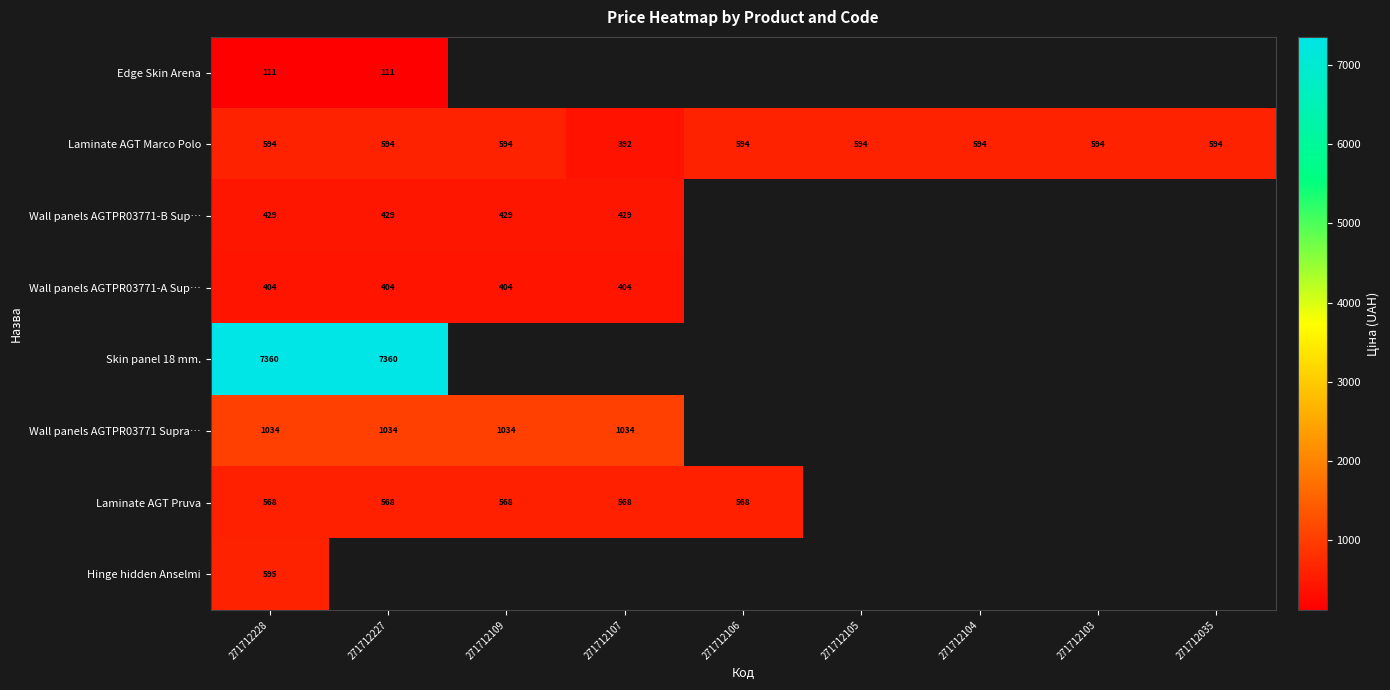

At which category is the sum across all series the highest?

271712228